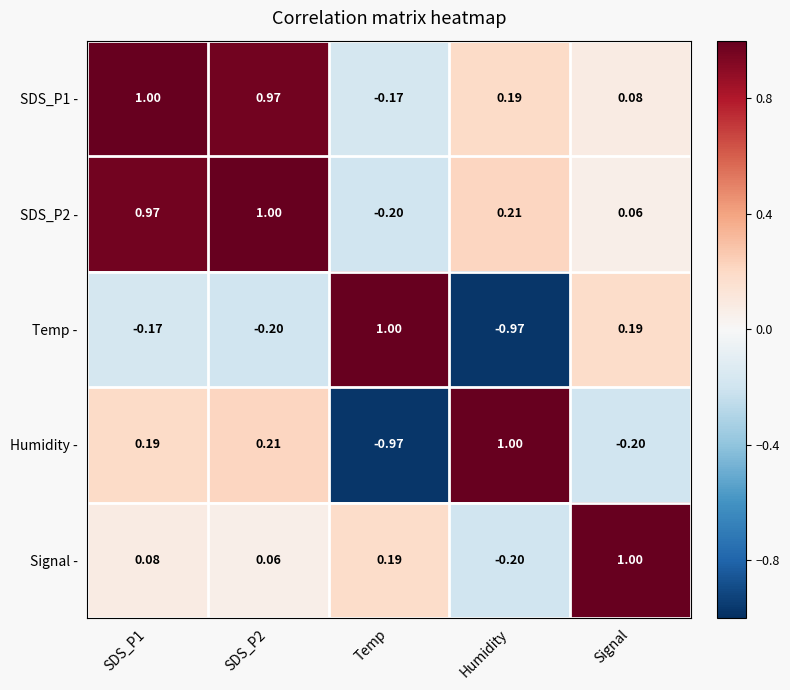

What is the spread (max minus min) of values at SDS_P2?

1.2